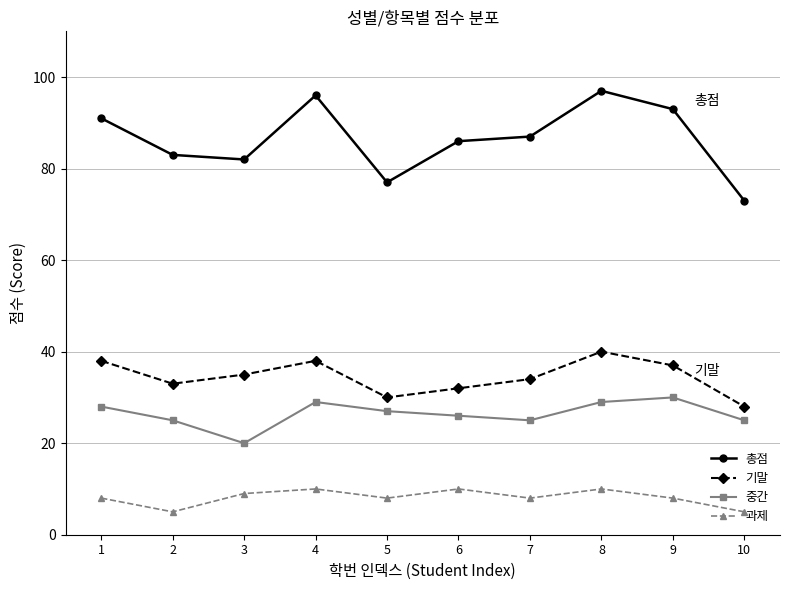

How many values in the 기말 series are below 35?

5